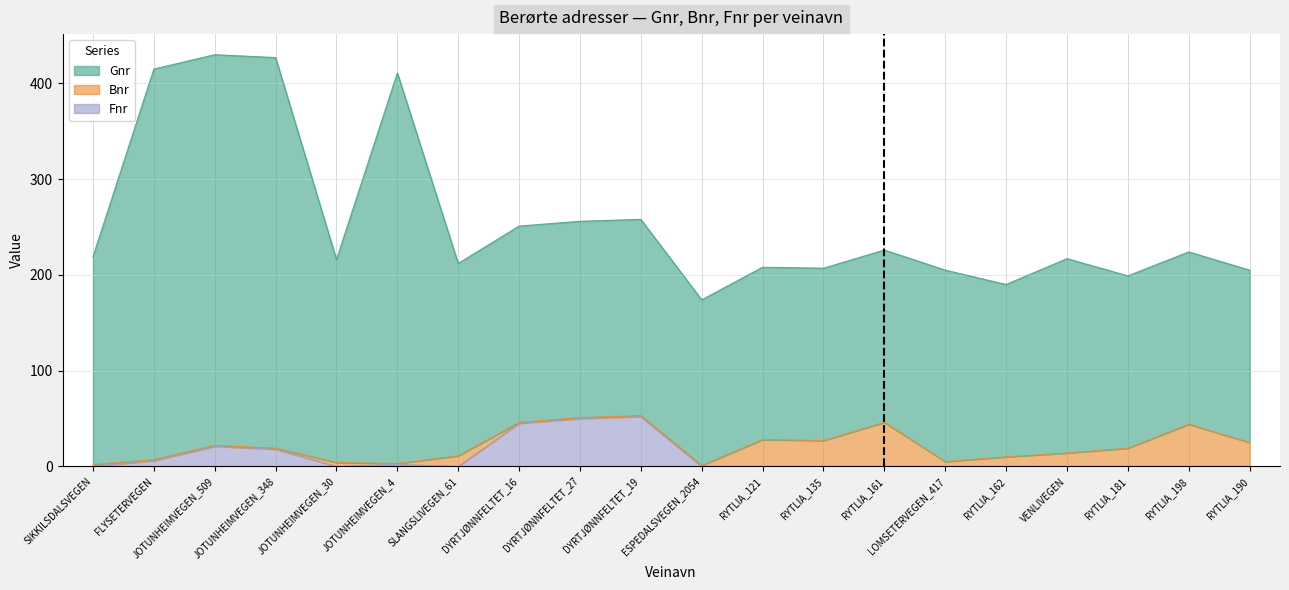

True or false: Fnr has a value of 24 at RYTLIA_181.

False